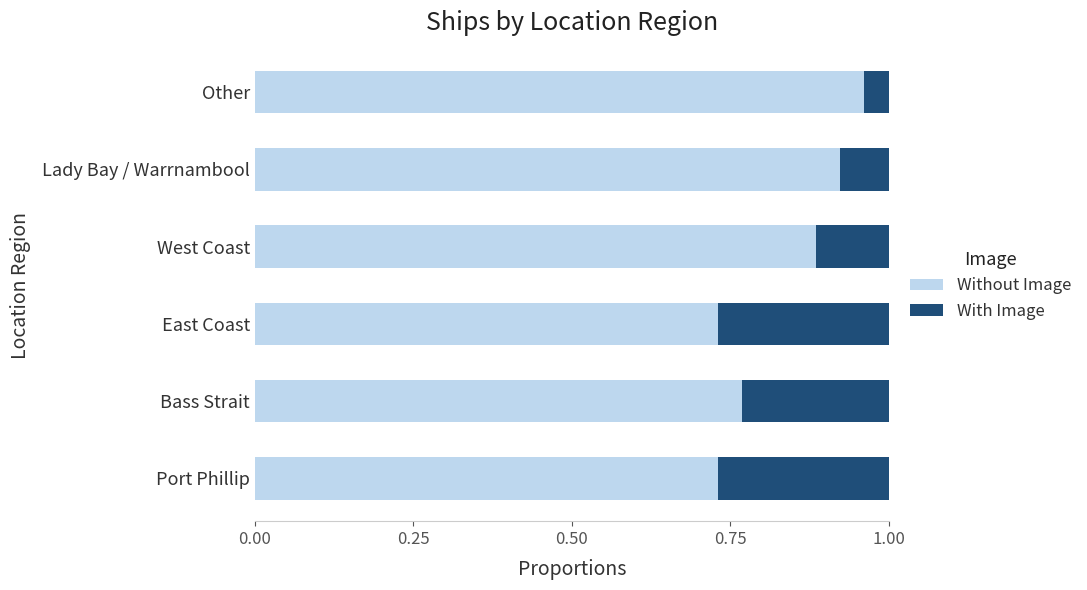

The Without Image series shows 0.6 at Lady Bay / Warrnambool. True or false?

False